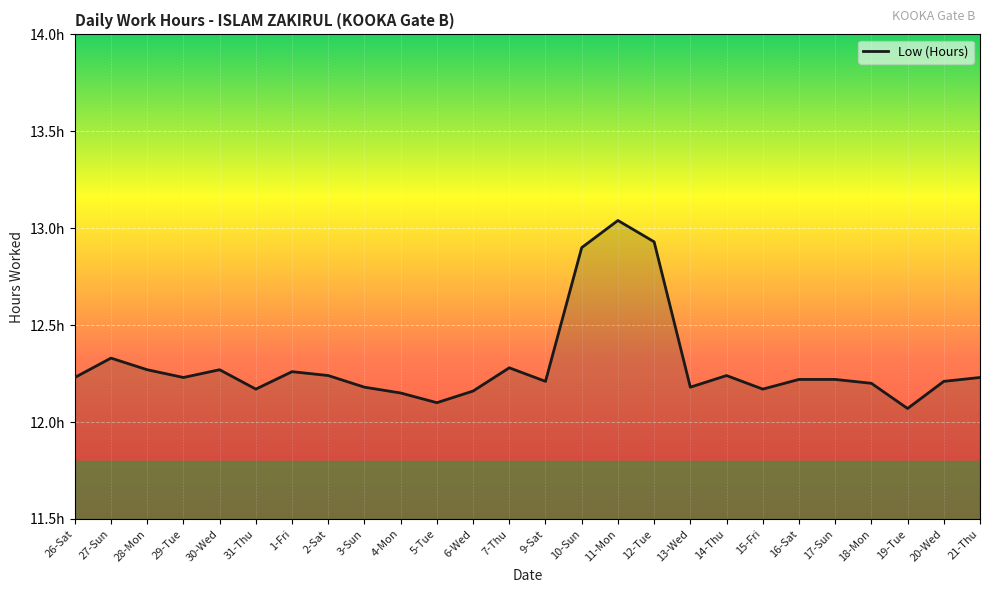

Rank the categories by value from highest to lowest.

11-Mon, 12-Tue, 10-Sun, 27-Sun, 7-Thu, 28-Mon, 30-Wed, 1-Fri, 2-Sat, 14-Thu, 26-Sat, 29-Tue, 21-Thu, 16-Sat, 17-Sun, 9-Sat, 20-Wed, 18-Mon, 3-Sun, 13-Wed, 31-Thu, 15-Fri, 6-Wed, 4-Mon, 5-Tue, 19-Tue